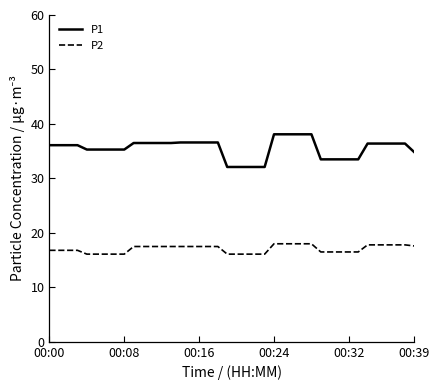

At how many categories does at least one series exceed 26?

40